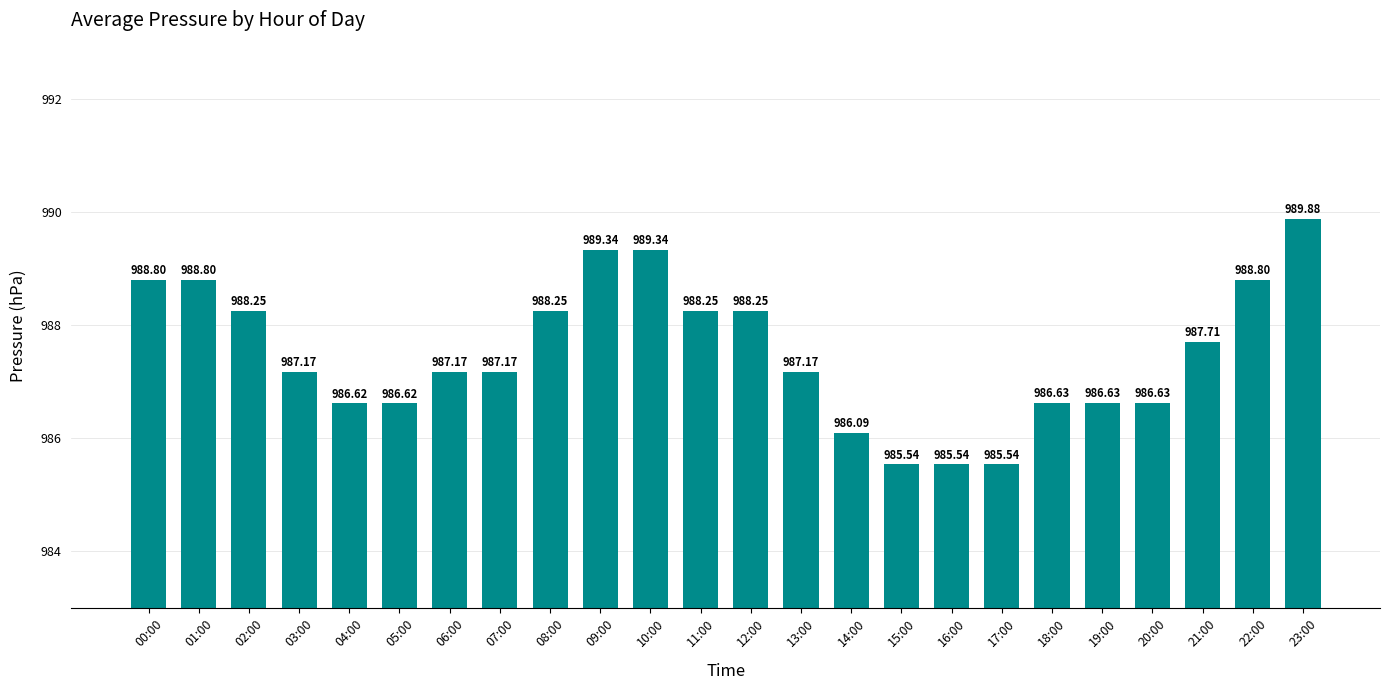

Which has a higher value, 02:00 or 16:00?

02:00